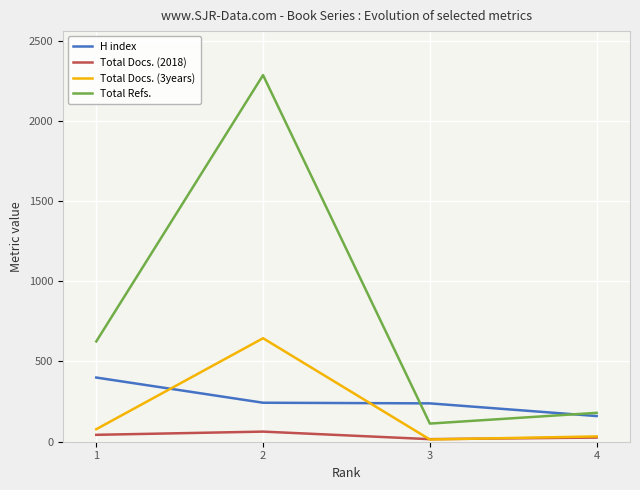

The value of Total Refs. at 3 is 113. True or false?

True